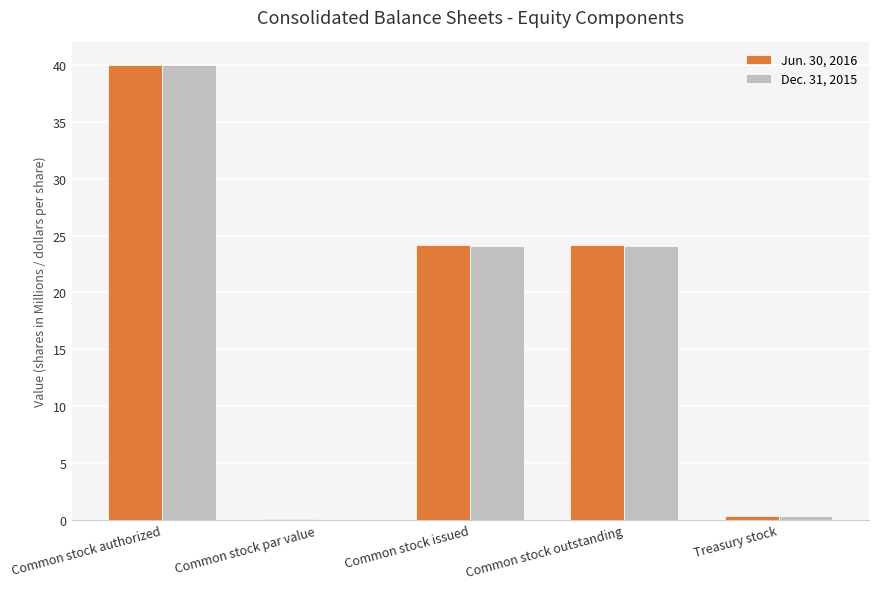

What are all the series names shown in the legend?

Jun. 30, 2016, Dec. 31, 2015